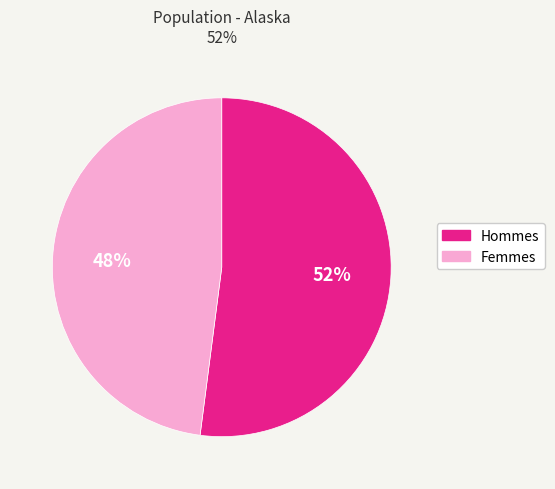

Is there any slice that represents more than half of the pie?

Yes